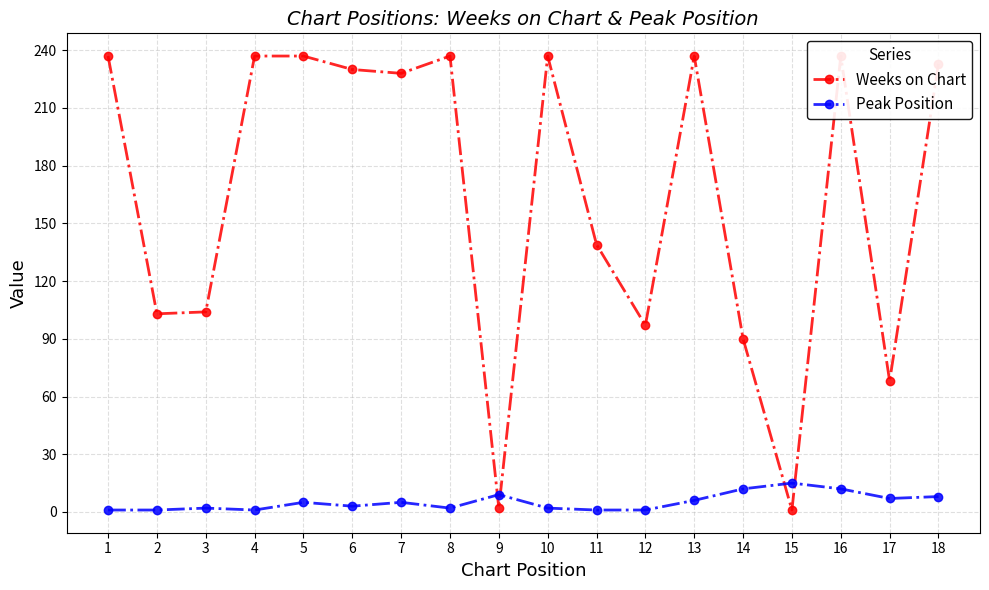

Which has a higher value, 2 or 10?

10